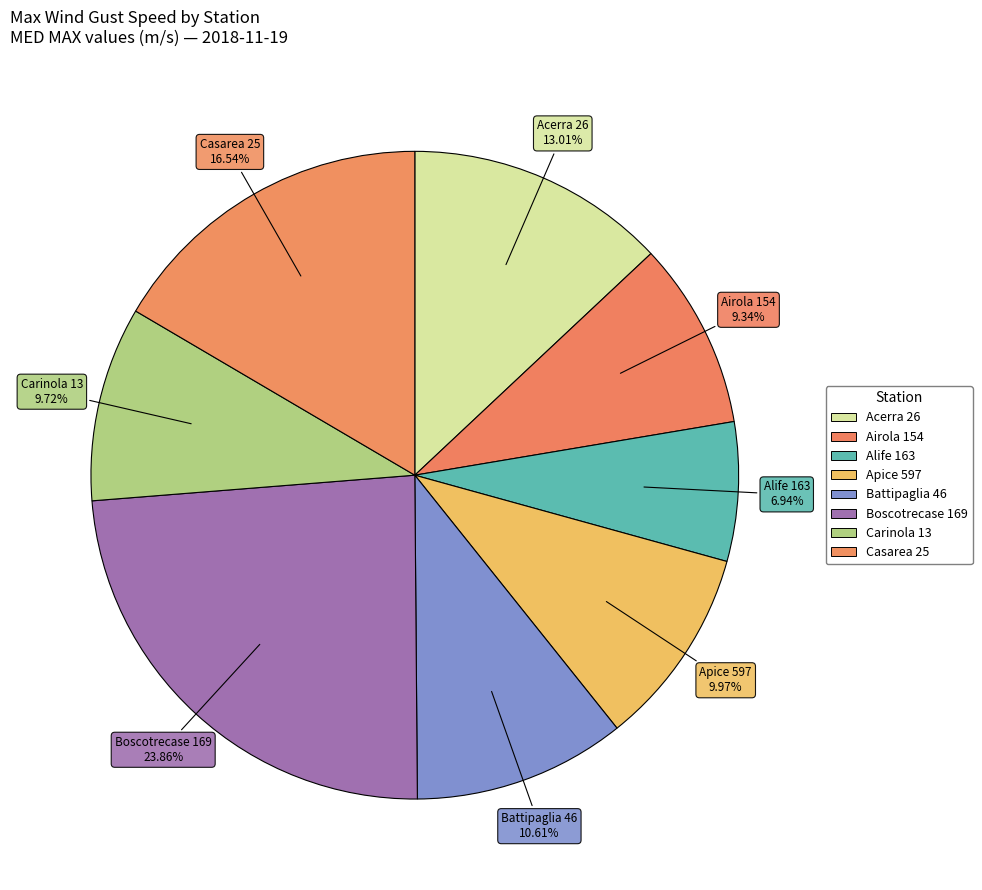

Is there any slice that represents more than half of the pie?

No